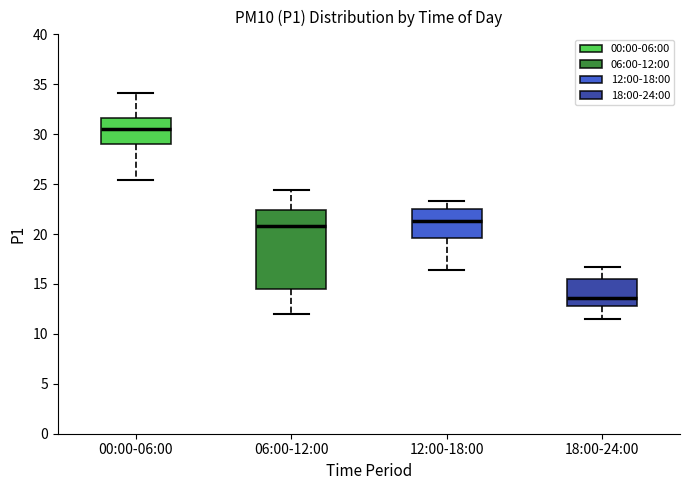

Reading left to right, transcribe this box plot: for each box, give where its median line is, the range the box spans, and where its two whiskers end, as read against the y-axis. The values are not printed on the chart, so give them approximately, as read against the axis.

00:00-06:00: median 30.5, box 29.0 to 31.5, whiskers 25.5 to 34.0
06:00-12:00: median 21.0, box 14.5 to 22.5, whiskers 12.0 to 24.5
12:00-18:00: median 21.5, box 19.5 to 22.5, whiskers 16.5 to 23.5
18:00-24:00: median 13.5, box 13.0 to 15.5, whiskers 11.5 to 16.5